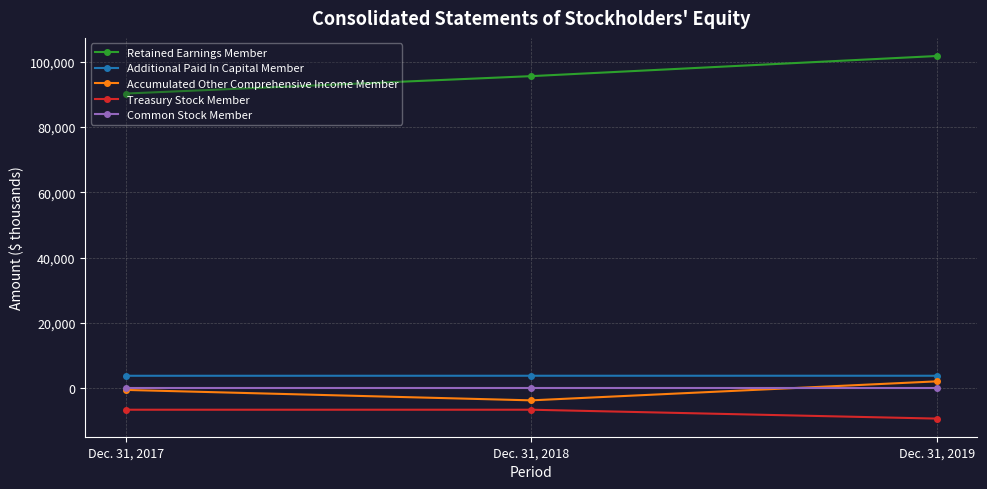

At which category does the chart reach its peak across all series?

Dec. 31, 2019